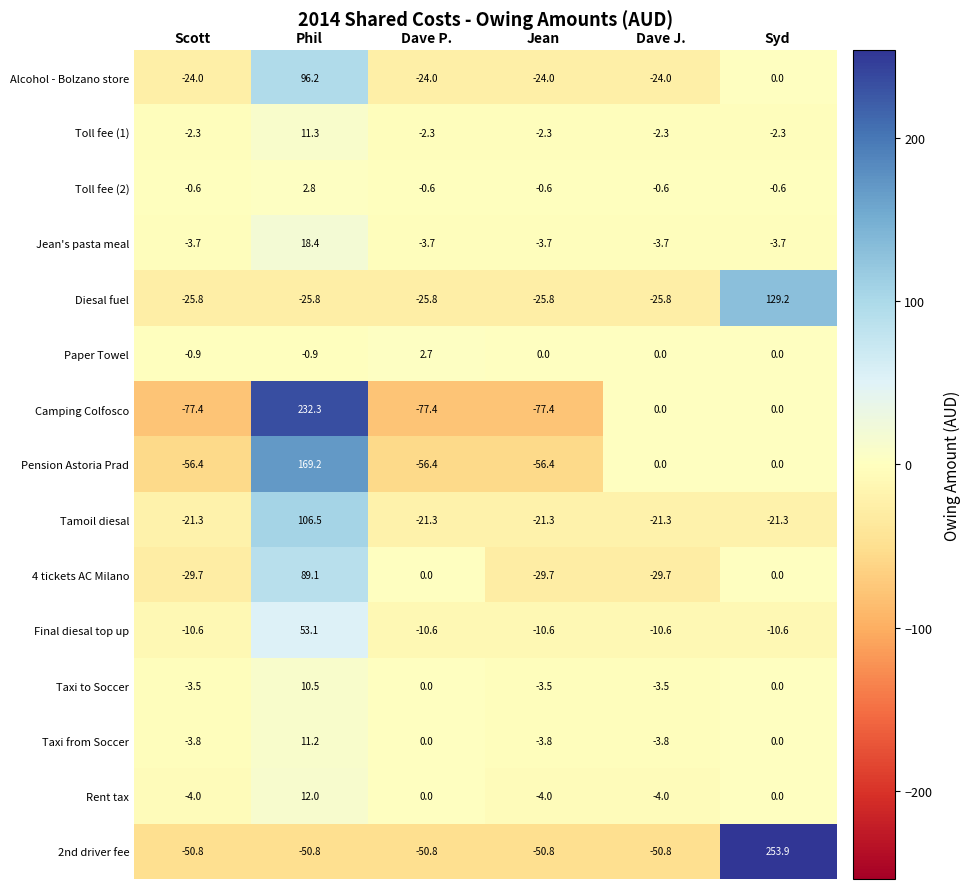

How many data points does each series have?

6